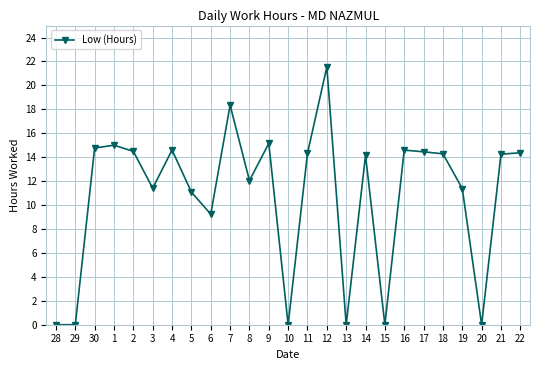

Is this an area chart (filled region under the line)?

No